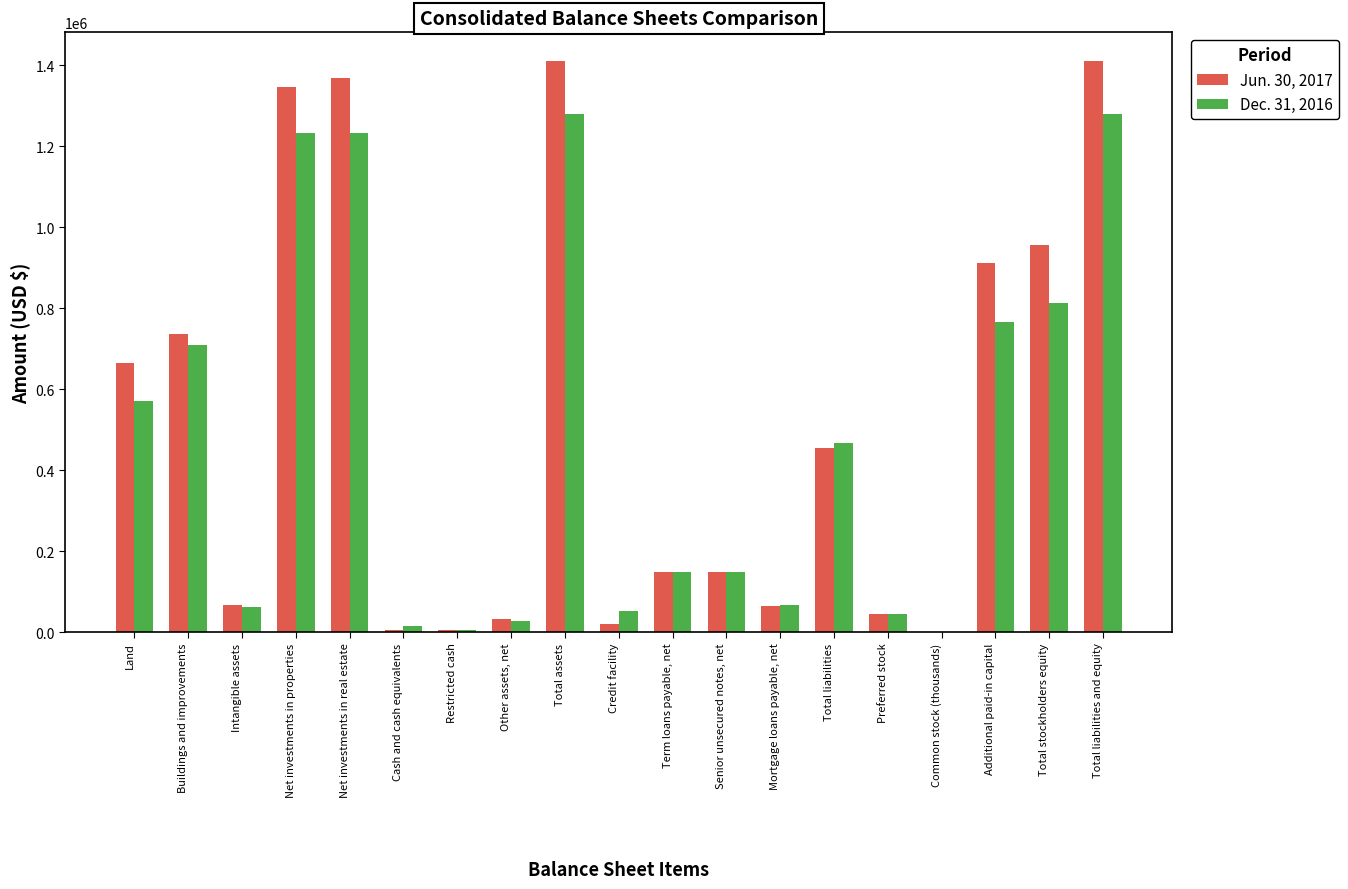

What are all the series names shown in the legend?

Jun. 30, 2017, Dec. 31, 2016